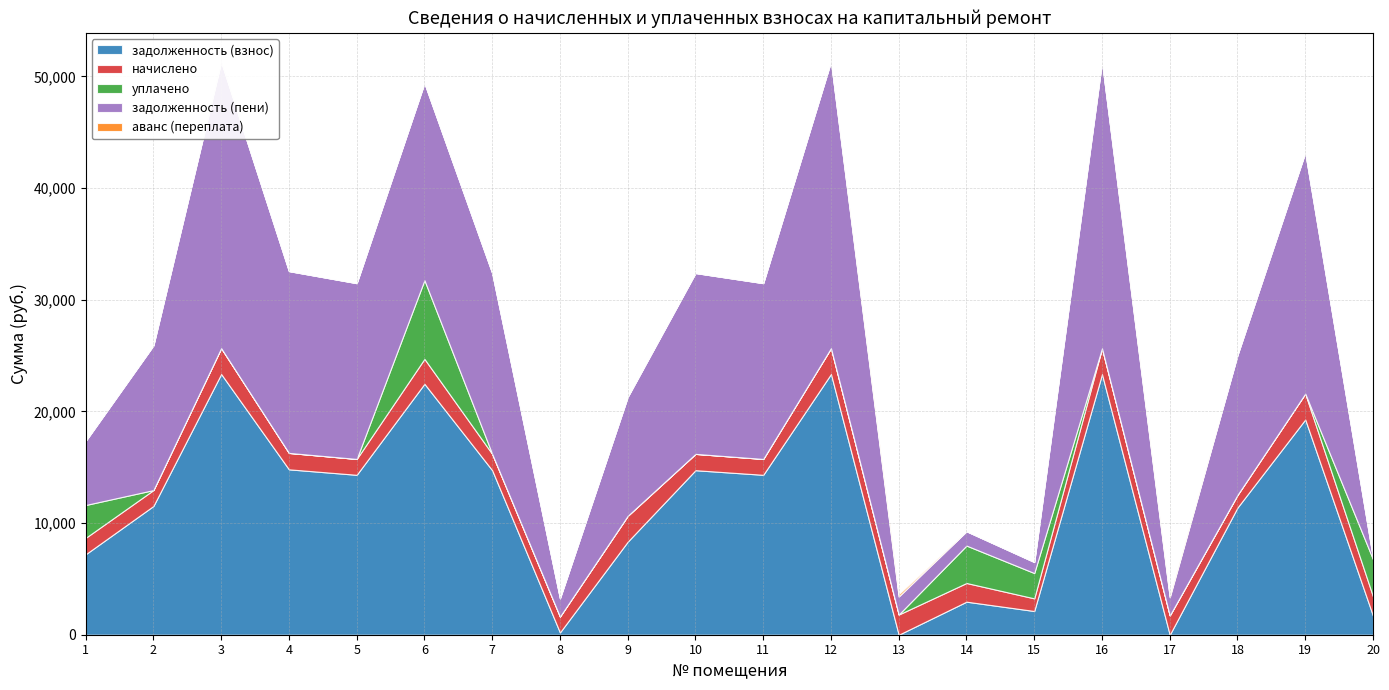

Reading left to right, list all the values displayed in this chart.

задолженность (взнос): 1=7206.6	2=11531.3	3=23348.9	4=14811.6	5=14320.4	6=22472.6	7=14733.1	8=207.0	9=8333.1	10=14733.1	11=14320.4	12=23348.9	13=0.0	14=2959.9	15=2124.8	16=23337.1	17=0.0	18=11393.5	19=19278.1	20=1697.0
начислено: 1=1470.3	2=1423.5	3=2317.8	4=1470.3	5=1421.6	6=2230.8	7=1462.5	8=1423.5	9=2316.6	10=1462.5	11=1421.6	12=2317.8	13=1808.8	14=1673.1	15=1131.4	16=2316.6	17=1731.6	18=1131.0	19=2316.6	20=1731.6
уплачено: 1=2940.0	2=0.0	3=0.0	4=0.0	5=0.0	6=7050.0	7=0.0	8=0.0	9=0.0	10=0.0	11=0.0	12=0.0	13=0.0	14=3350.0	15=2268.0	16=0.0	17=0.0	18=0.0	19=0.0	20=3323.7
задолженность (пени): 1=5736.9	2=12954.8	3=25666.7	4=16281.9	5=15742.0	6=17653.4	7=16195.6	8=1630.5	9=10649.7	10=16195.6	11=15742.0	12=25666.7	13=1610.2	14=1283.0	15=988.2	16=25653.7	17=1623.7	18=12524.5	19=21594.7	20=104.9
аванс (переплата): 1=0.0	2=0.0	3=0.0	4=0.0	5=0.0	6=0.0	7=0.0	8=0.0	9=0.0	10=0.0	11=0.0	12=0.0	13=198.6	14=0.0	15=0.0	16=0.0	17=107.9	18=0.0	19=0.0	20=0.0